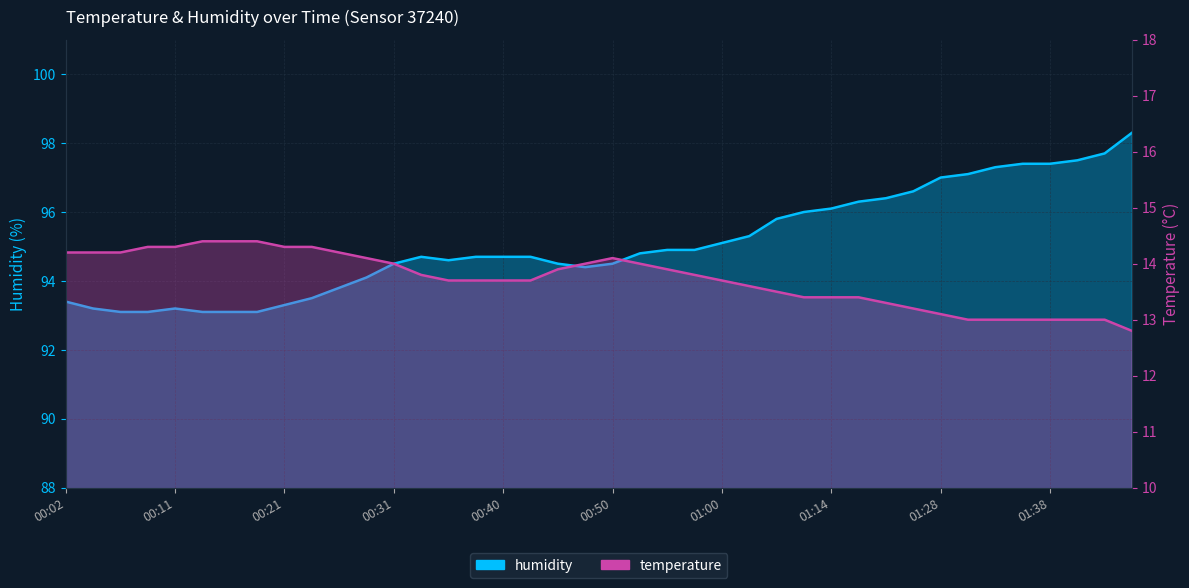

At which category does humidity reach its first local peak?

00:11